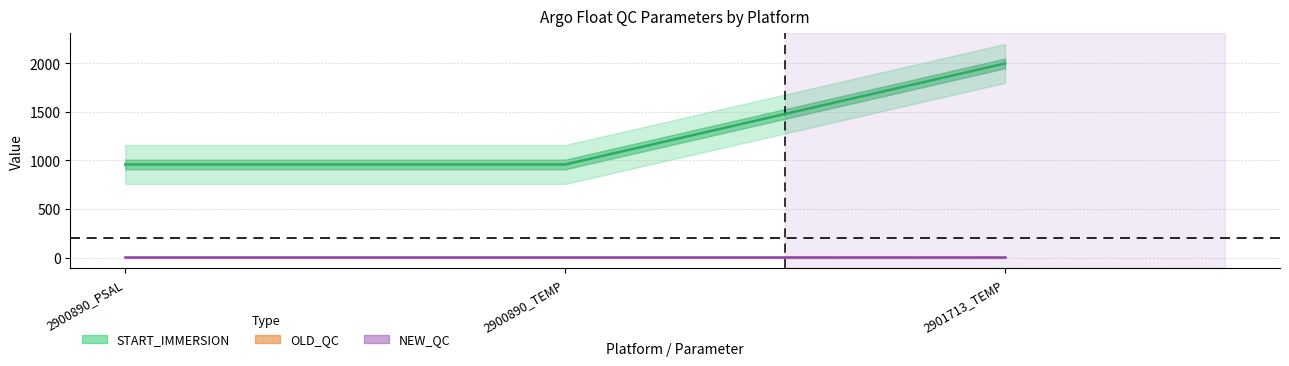

What is the lowest value of the OLD_QC series?

1.0